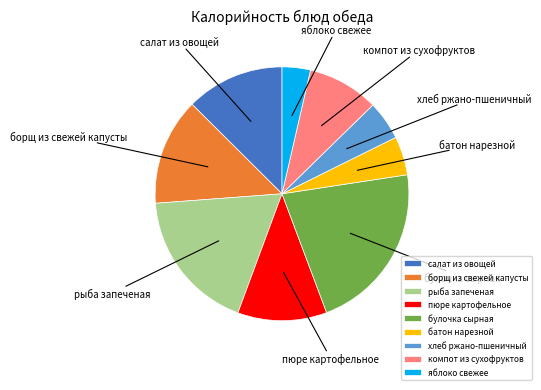

Combined, do борщ из свежей капусты and батон нарезной account for over 50%?

No